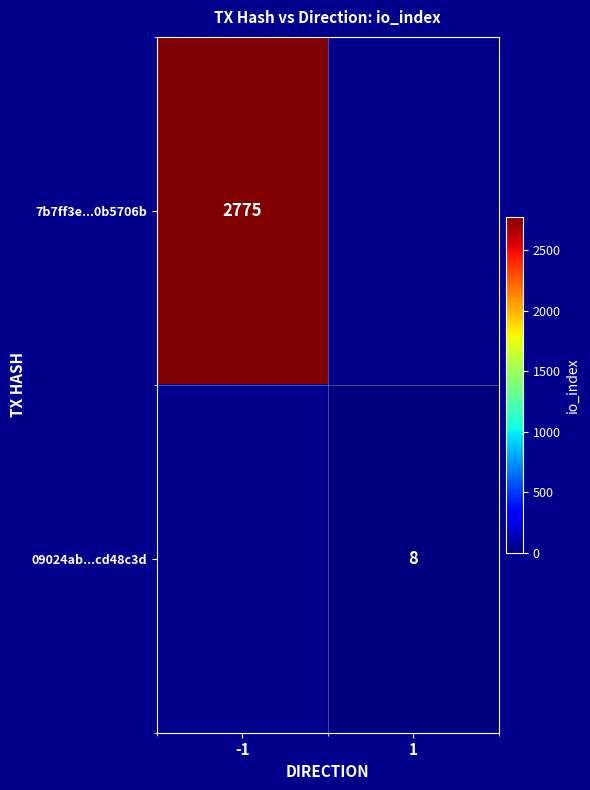

The 09024ab...cd48c3d series shows 8 at 1. True or false?

True